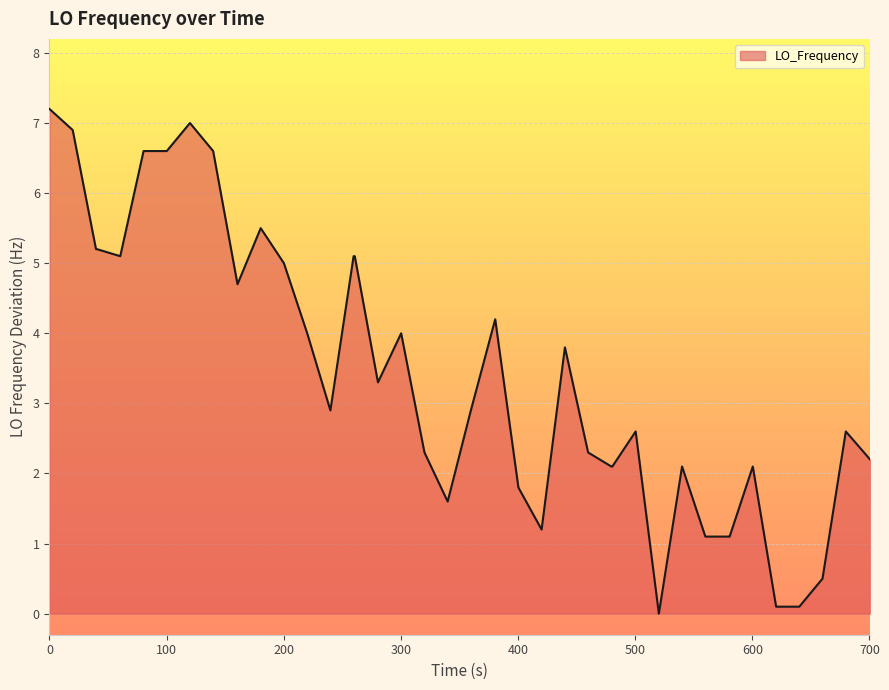

What is the difference between the maximum and minimum values?

7.2